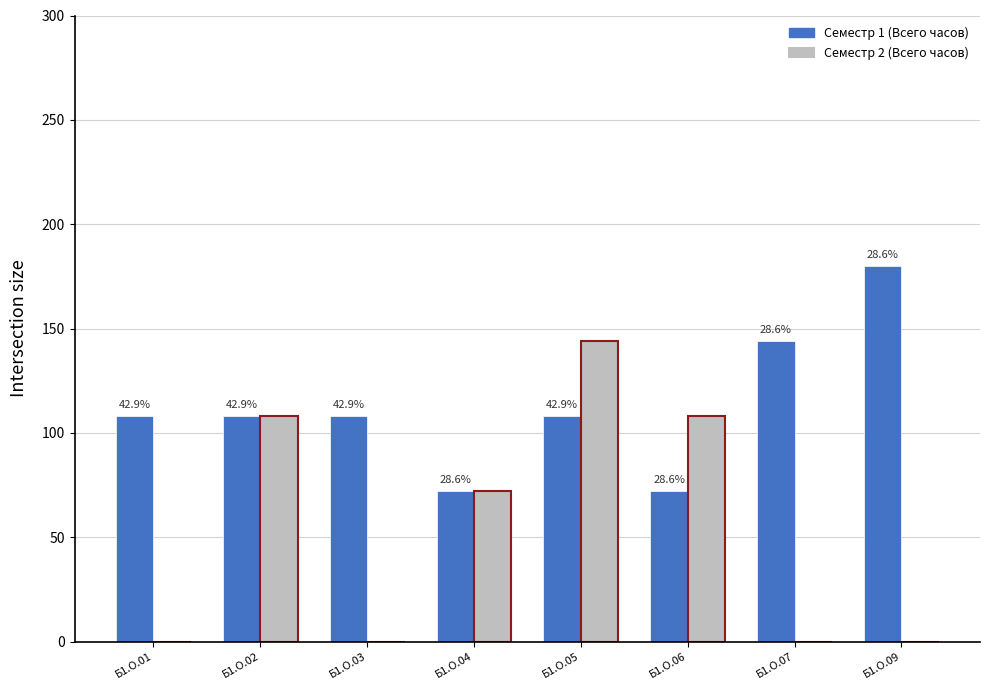

What are all the series names shown in the legend?

Семестр 1 (Всего часов), Семестр 2 (Всего часов)